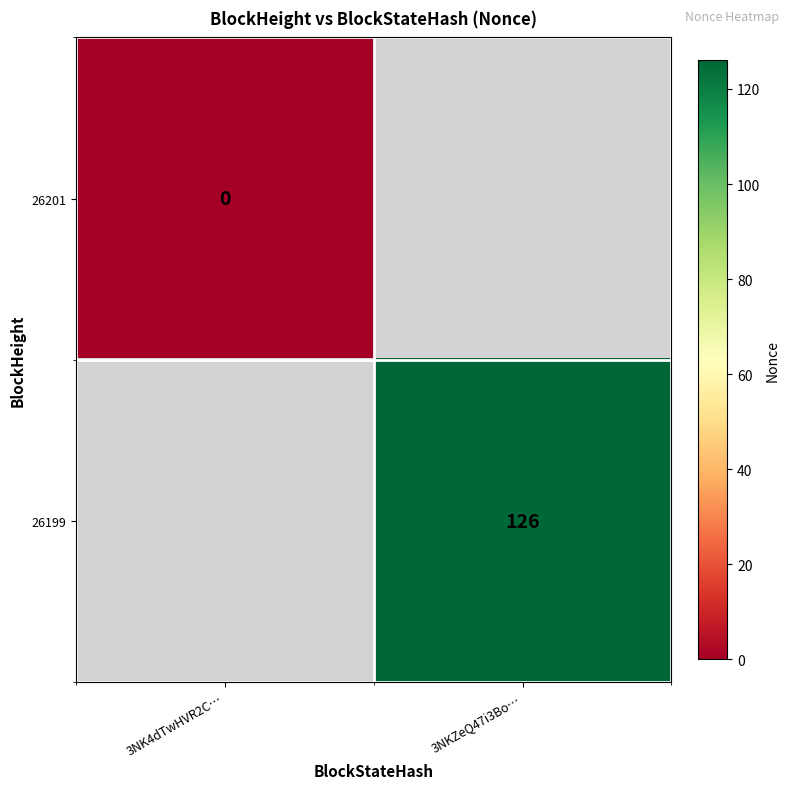

True or false: 26199 has a value of 126 at 3NKZeQ47i3Bo….

True